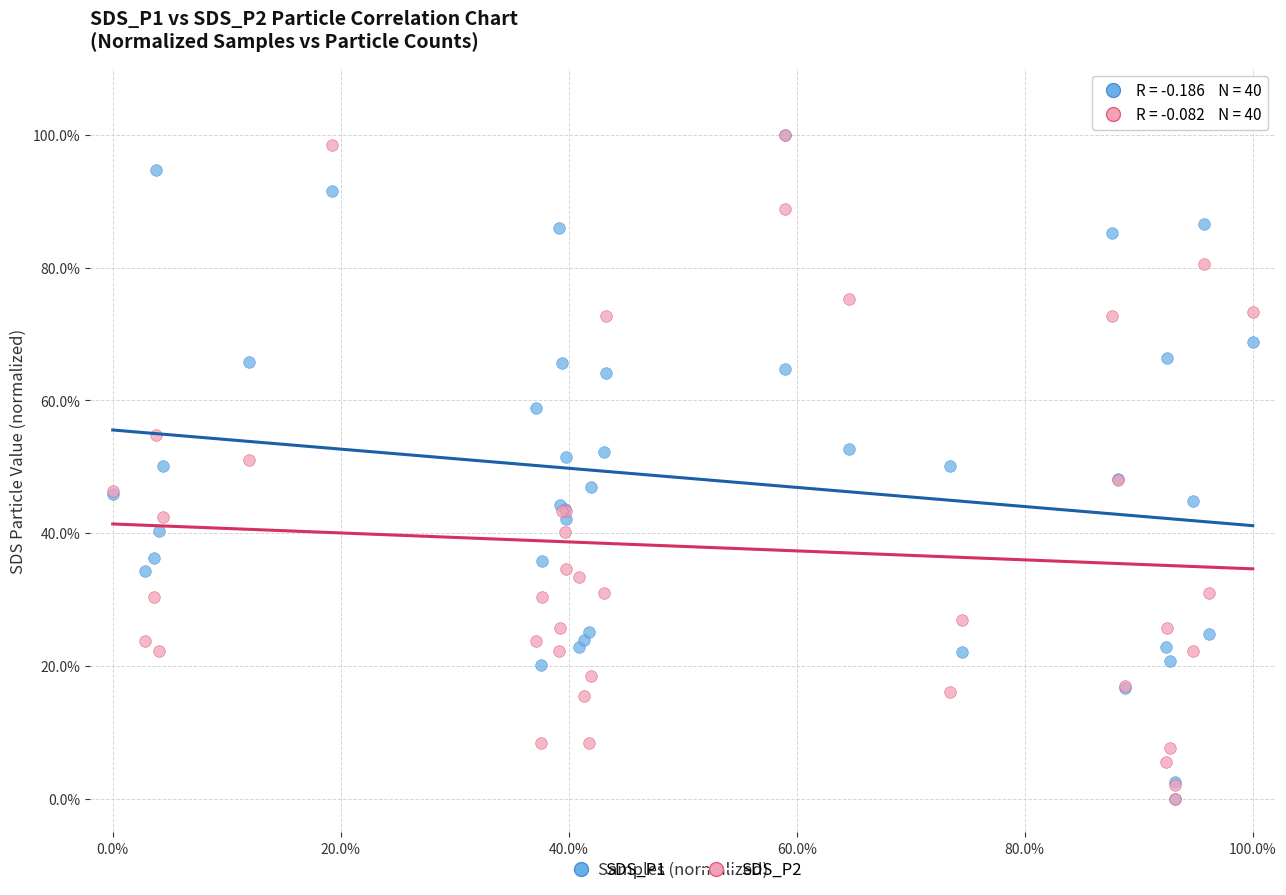

What are all the series names shown in the legend?

SDS_P1, SDS_P2